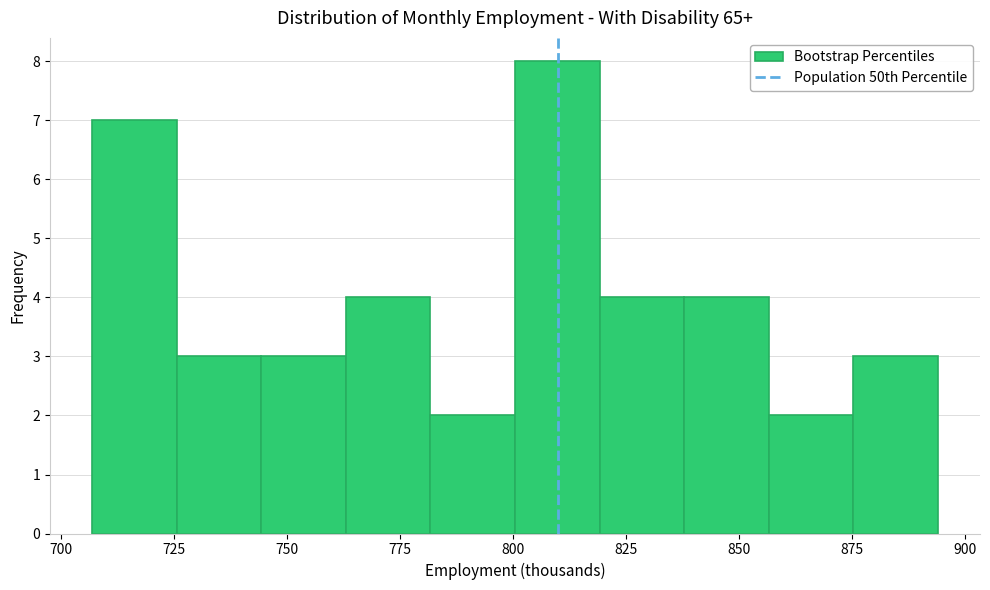

Read against the x-axis, roughly where is the centre of the tallest bar?

810